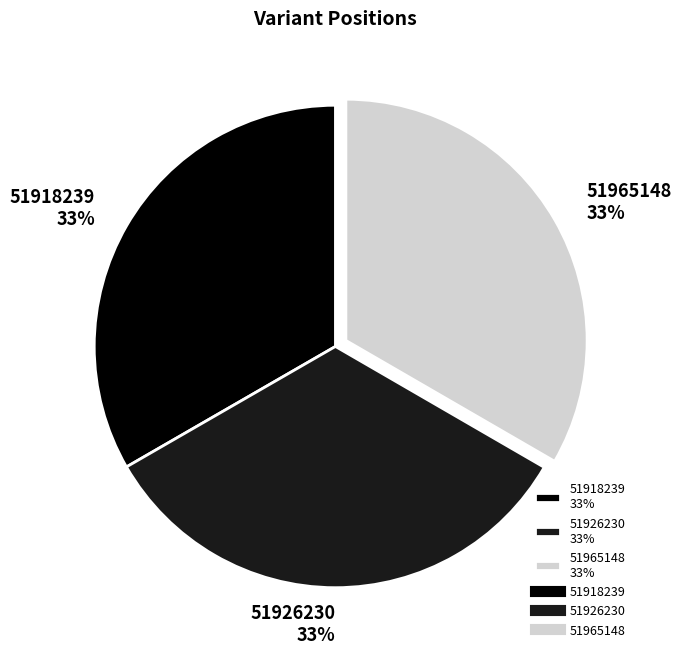

Does 51918239 represent more than half of the total?

No